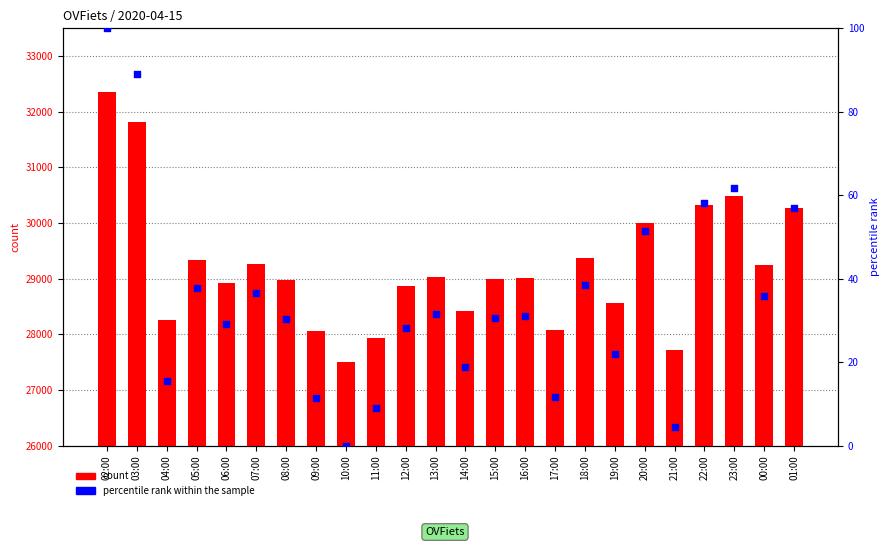

At which category is the sum across all series the highest?

02:00